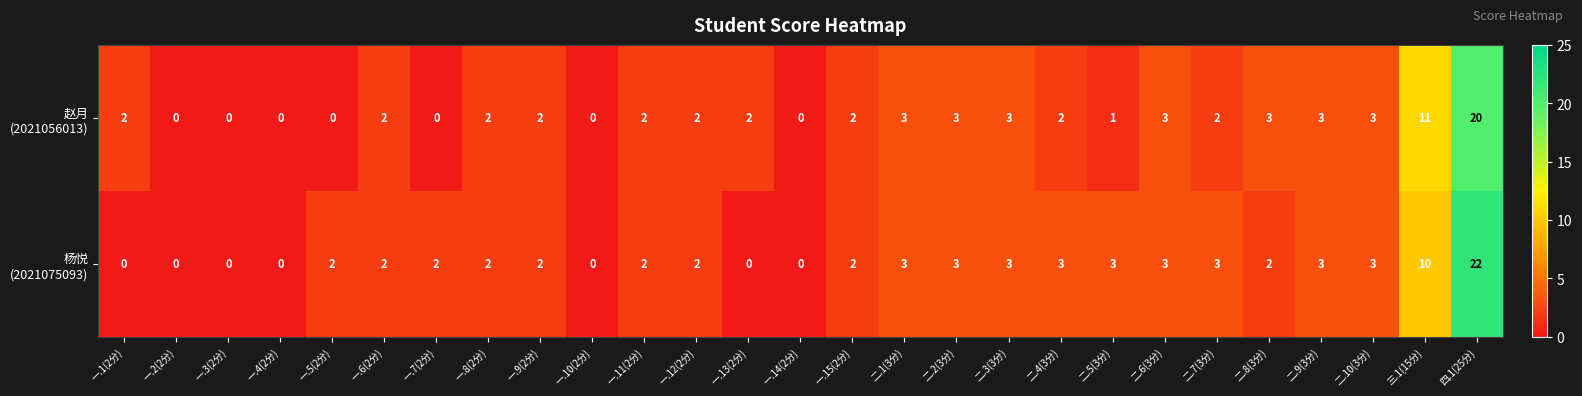

At which category is the sum across all series the highest?

四.1(25分)